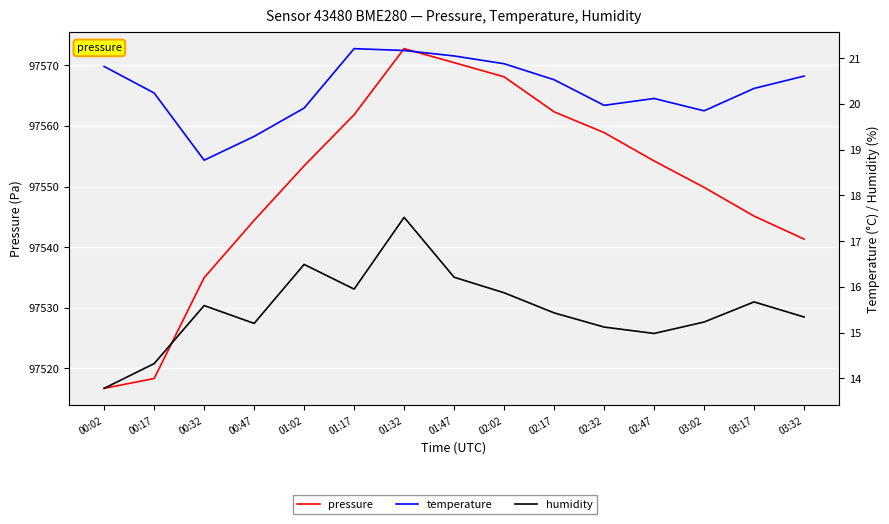

What position from the right is 03:02?

3